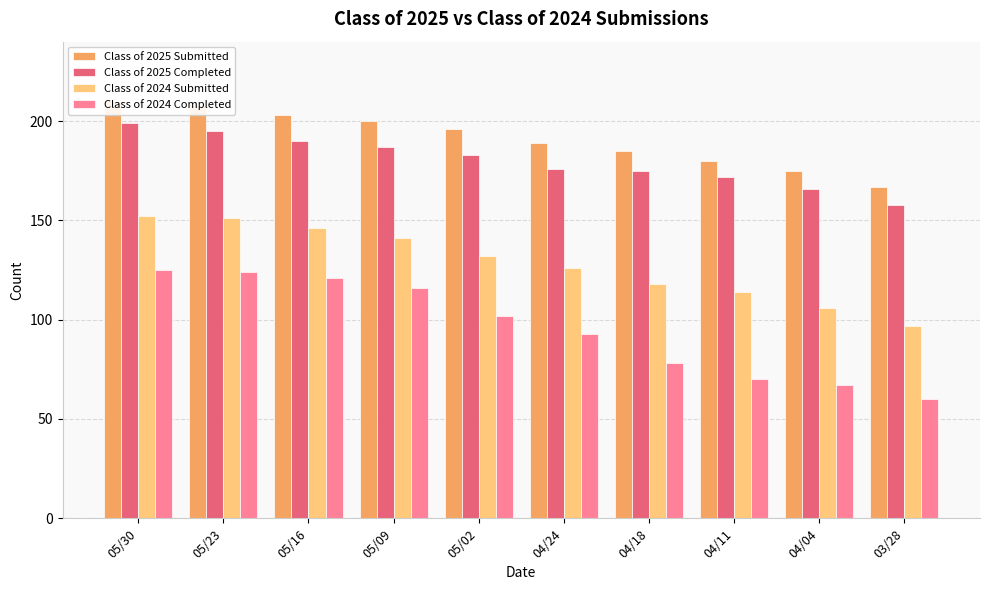

Where is Class of 2025 Submitted nearest to the value 188?

04/24